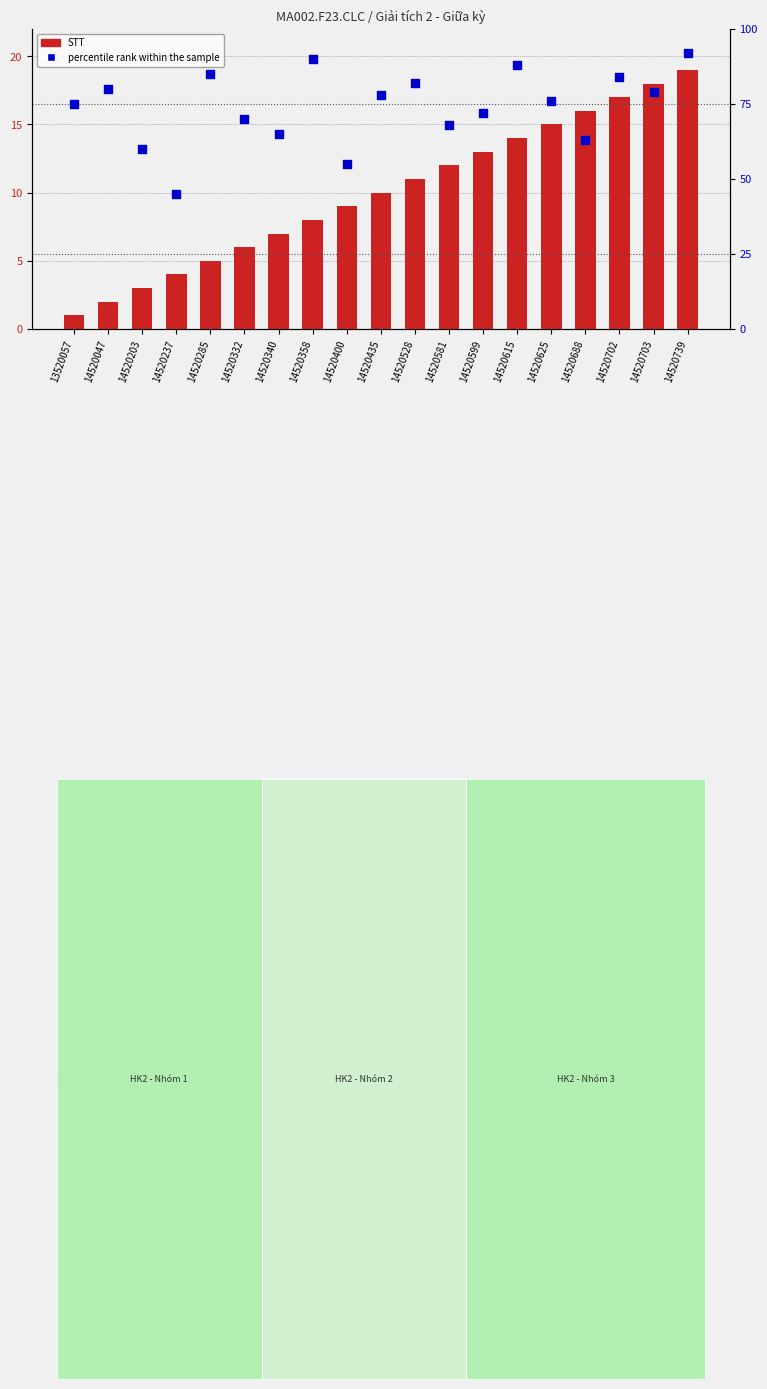

Which series has the largest total across all categories?

percentile rank within the sample